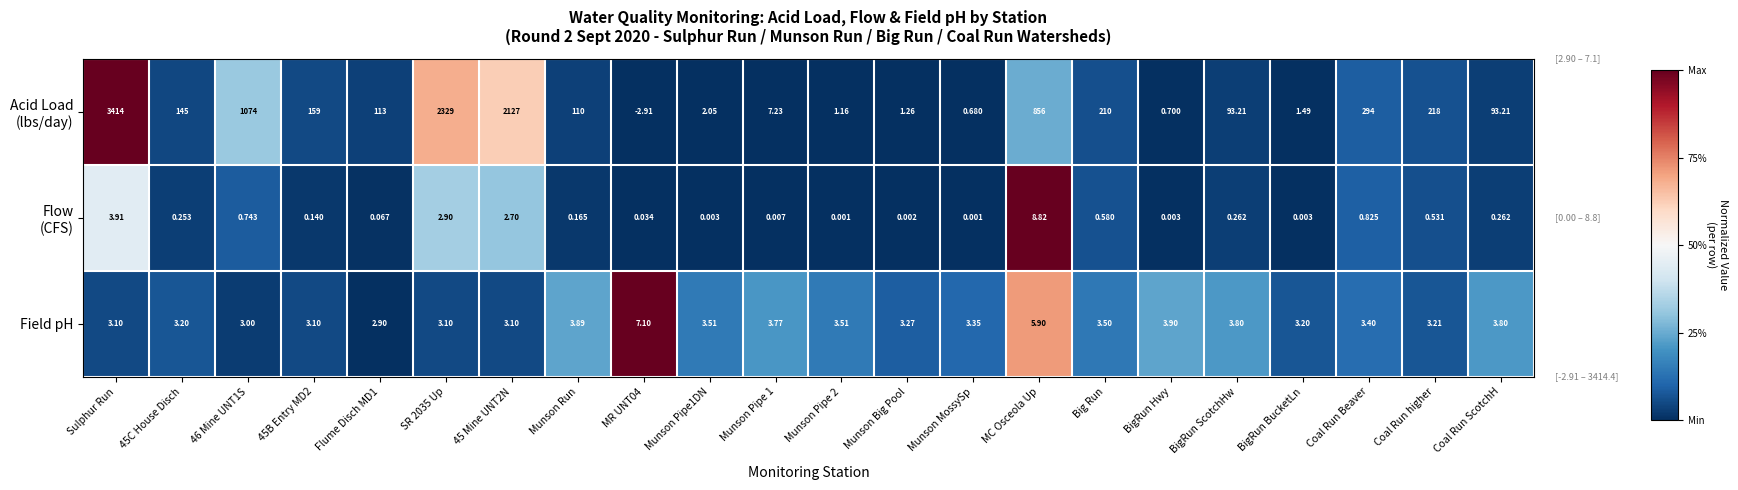

At which label does Field pH first exceed 3?

Sulphur Run